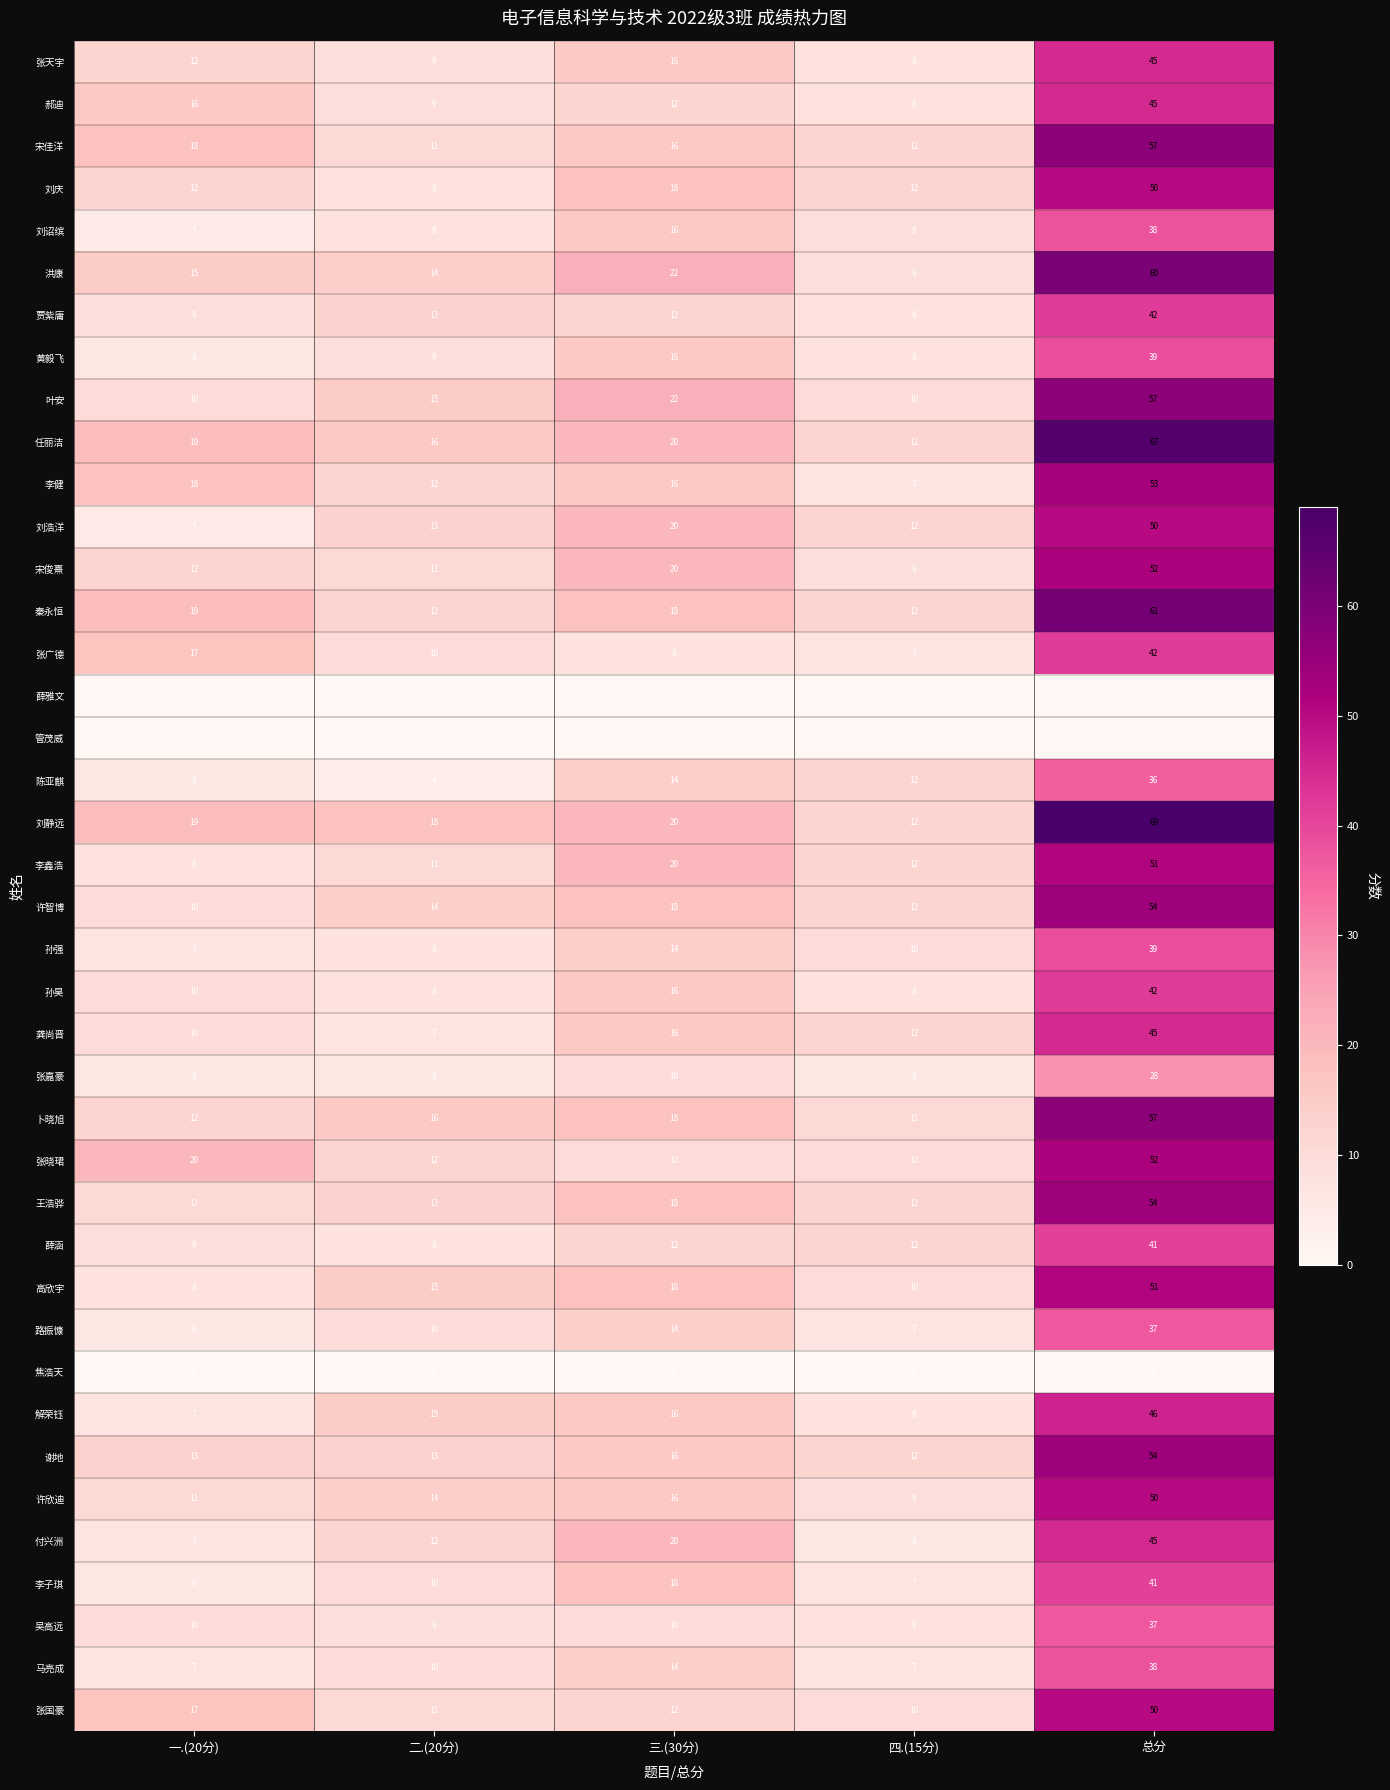

Which label corresponds to the largest value in the chart?

总分